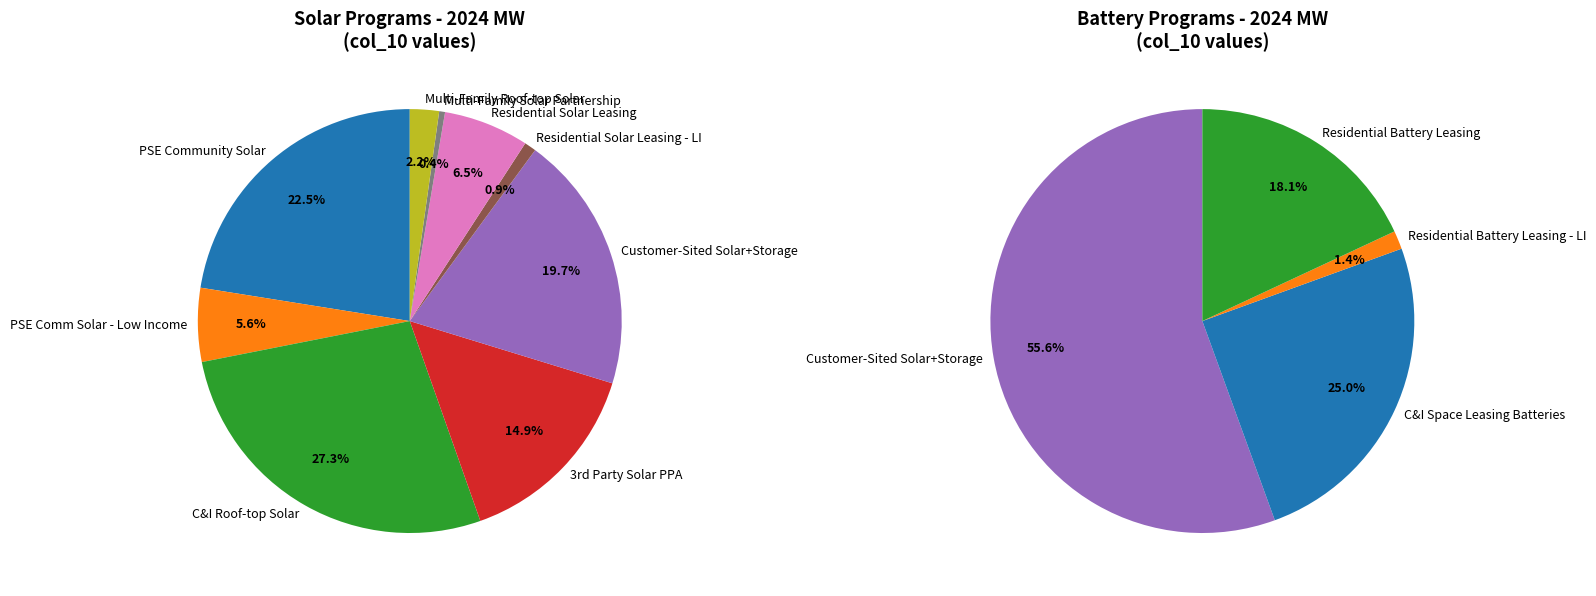

Is 9 the majority of the pie?

No